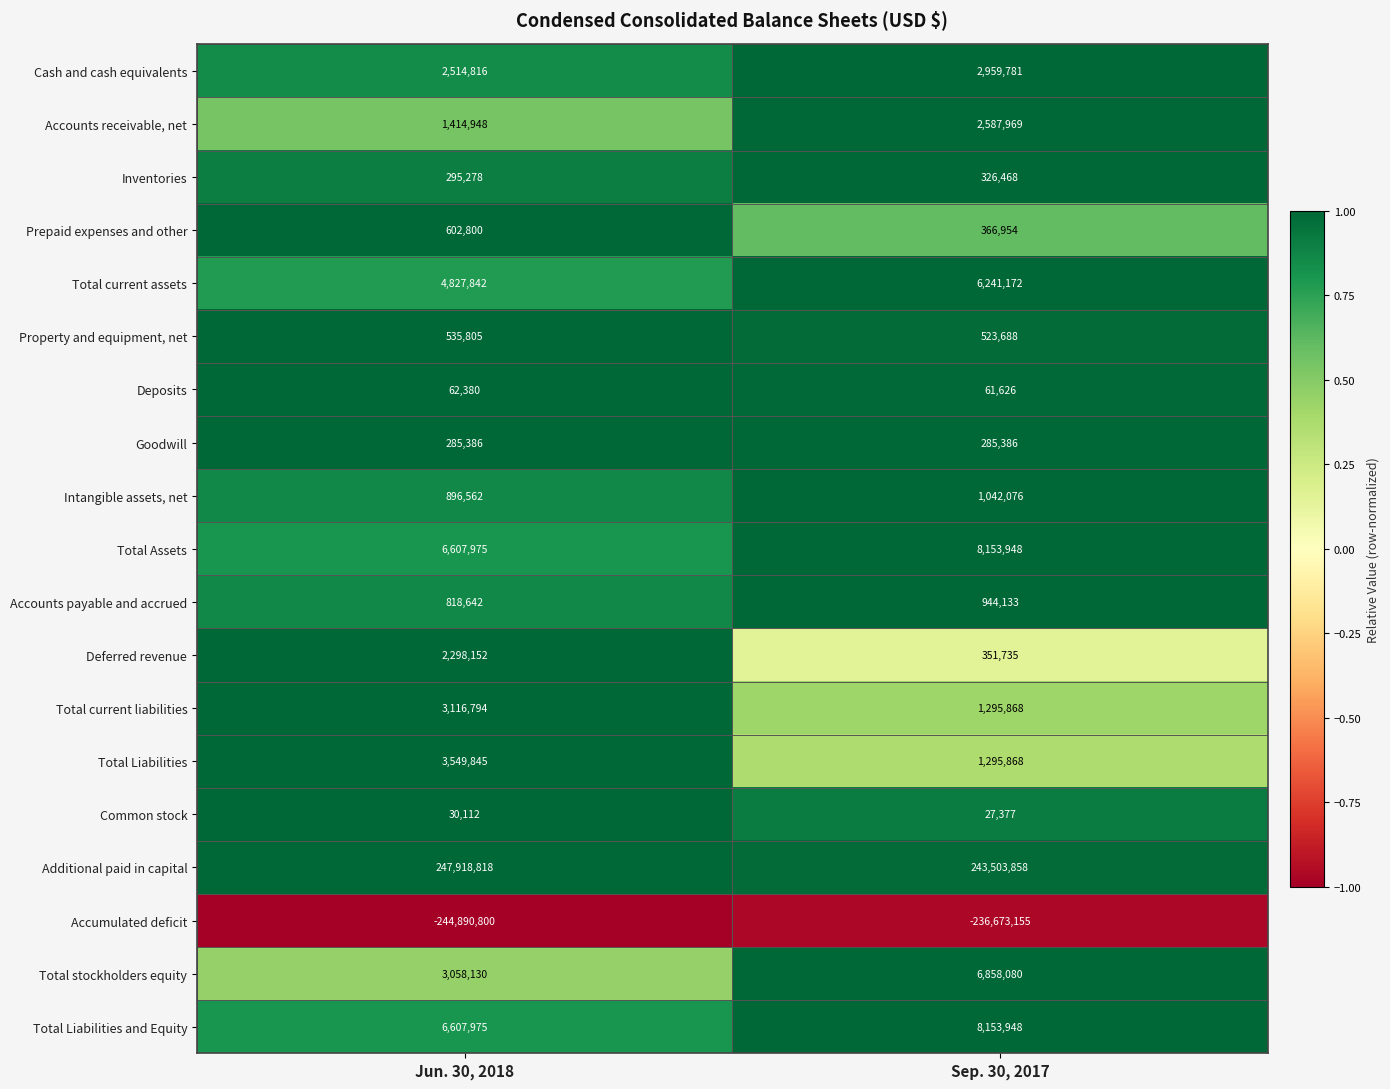

What is the sum of all Deferred revenue values?

2649887